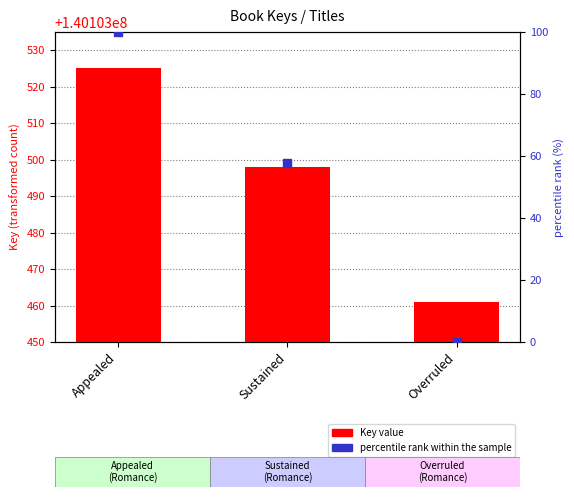

At which category is the sum across all series the highest?

Appealed